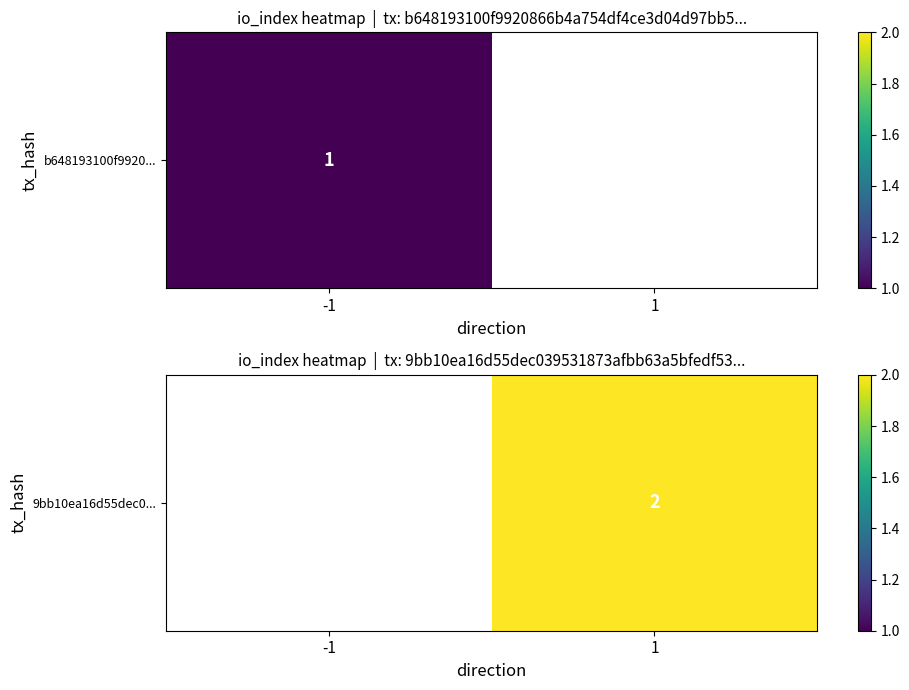

The value at 1 is 1.4. True or false?

False